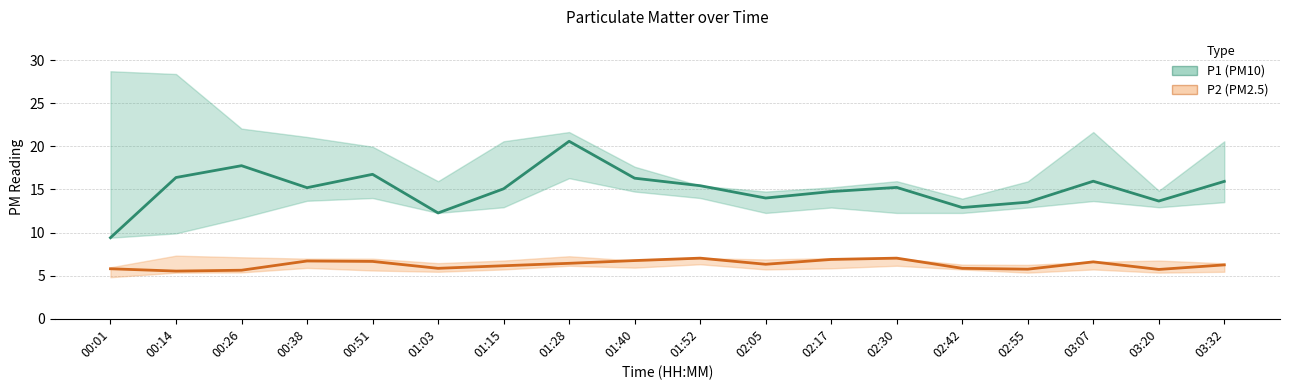

What is the spread (max minus min) of values at 02:30?

8.2